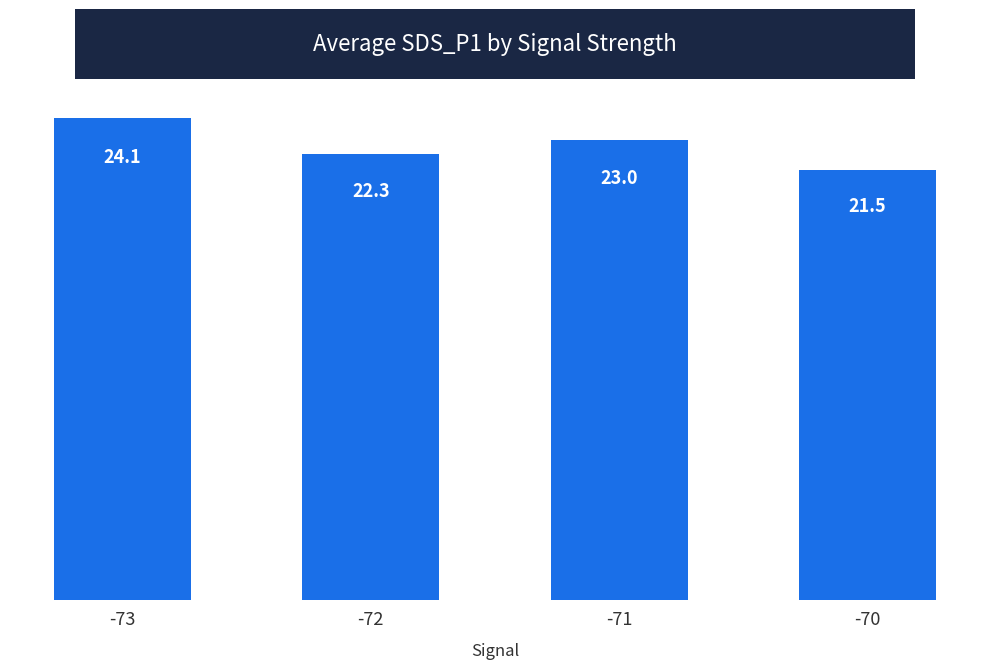

What is the greatest value displayed?

24.1